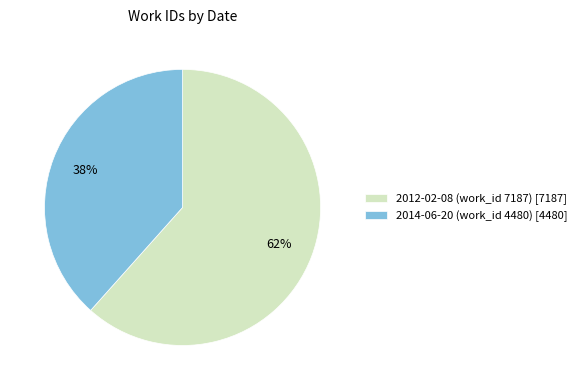

To the nearest percent, what is the average slice percentage?

50%